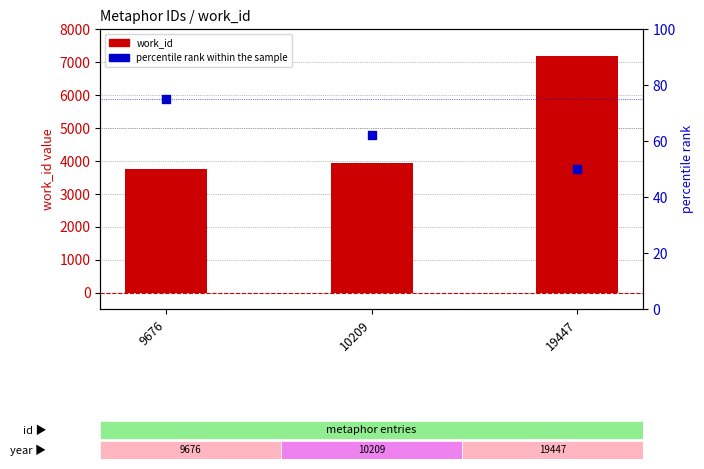

What is the total value across all series at 19447?

7216